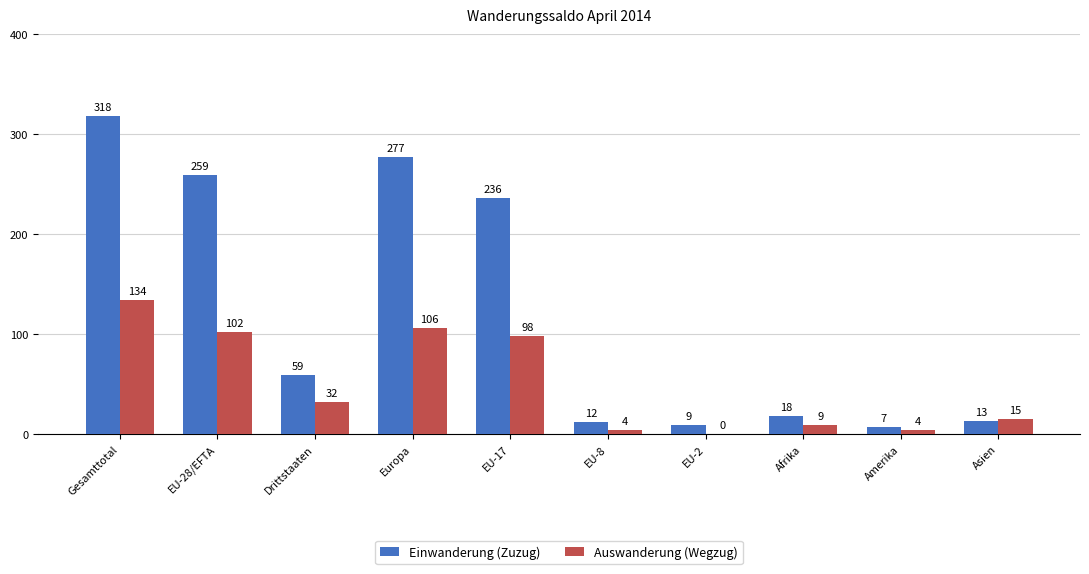

Reading left to right, list all the values displayed in this chart.

Einwanderung (Zuzug): Gesamttotal=318	EU-28/EFTA=259	Drittstaaten=59	Europa=277	EU-17=236	EU-8=12	EU-2=9	Afrika=18	Amerika=7	Asien=13
Auswanderung (Wegzug): Gesamttotal=134	EU-28/EFTA=102	Drittstaaten=32	Europa=106	EU-17=98	EU-8=4	EU-2=0	Afrika=9	Amerika=4	Asien=15